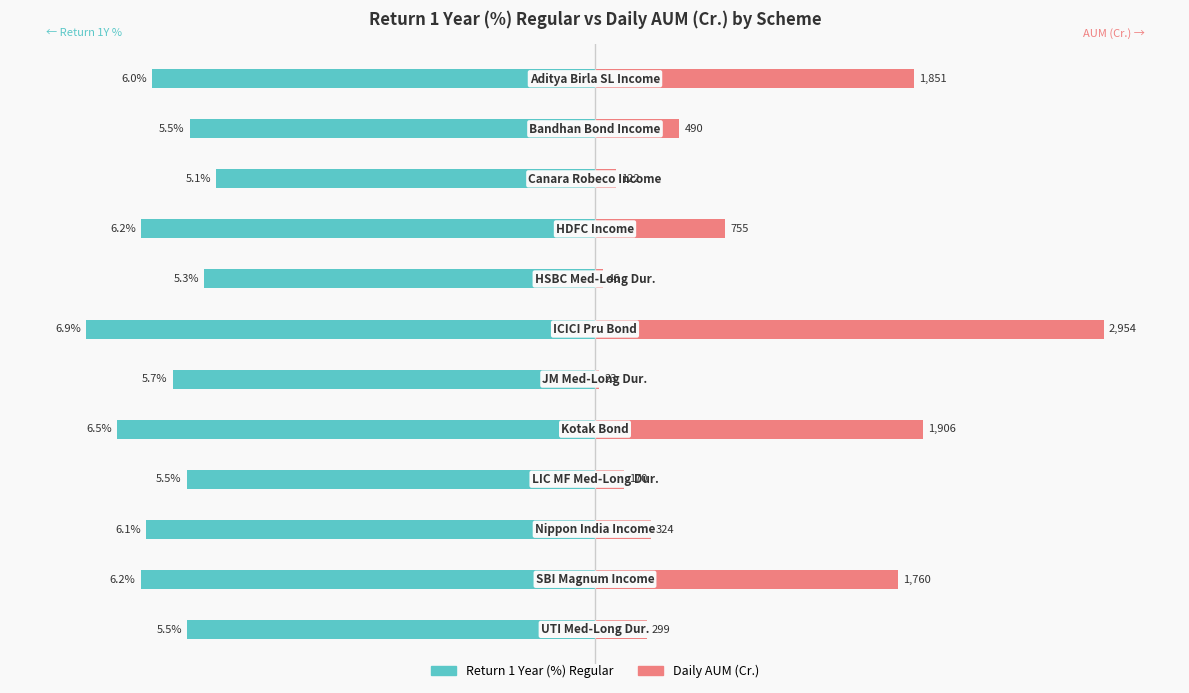

How many bars are there in total?

24